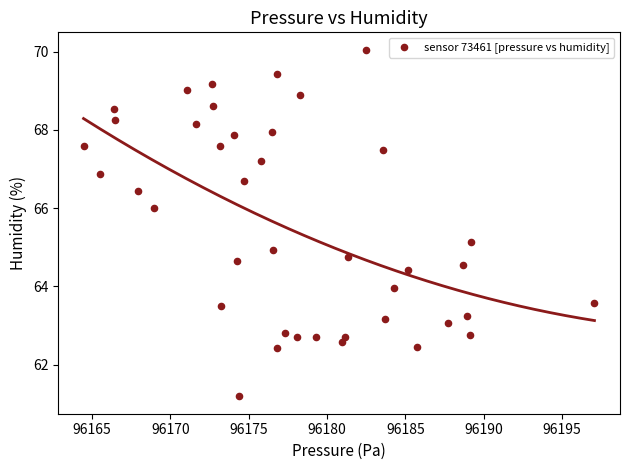

What is the range of X values (max minus min)?

32.6